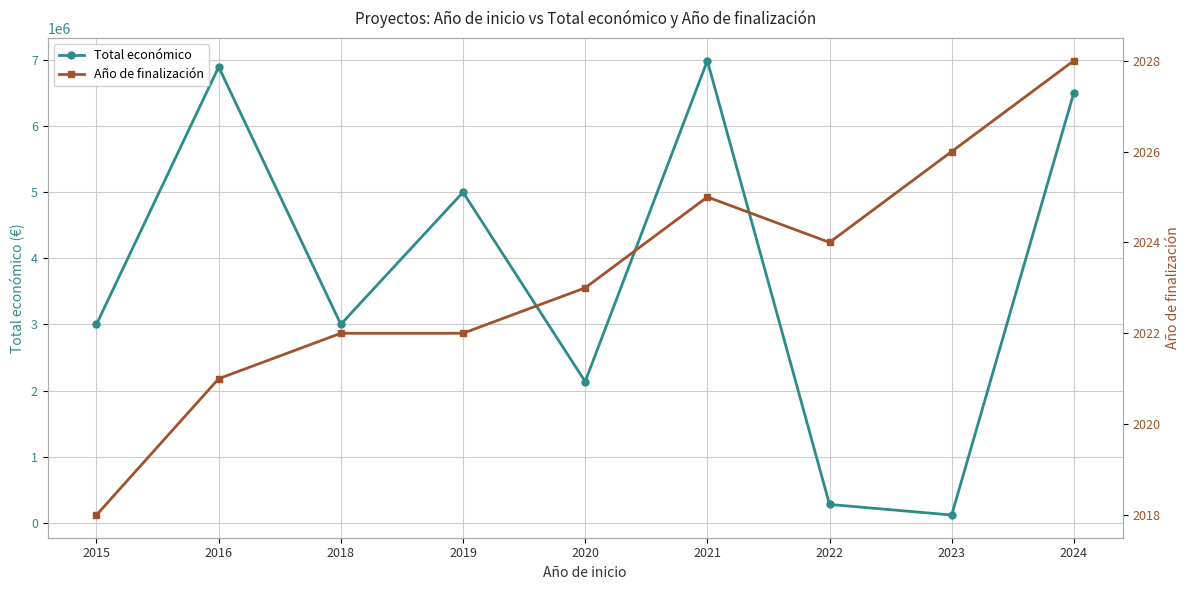

What is the maximum value shown in the chart?

6986278